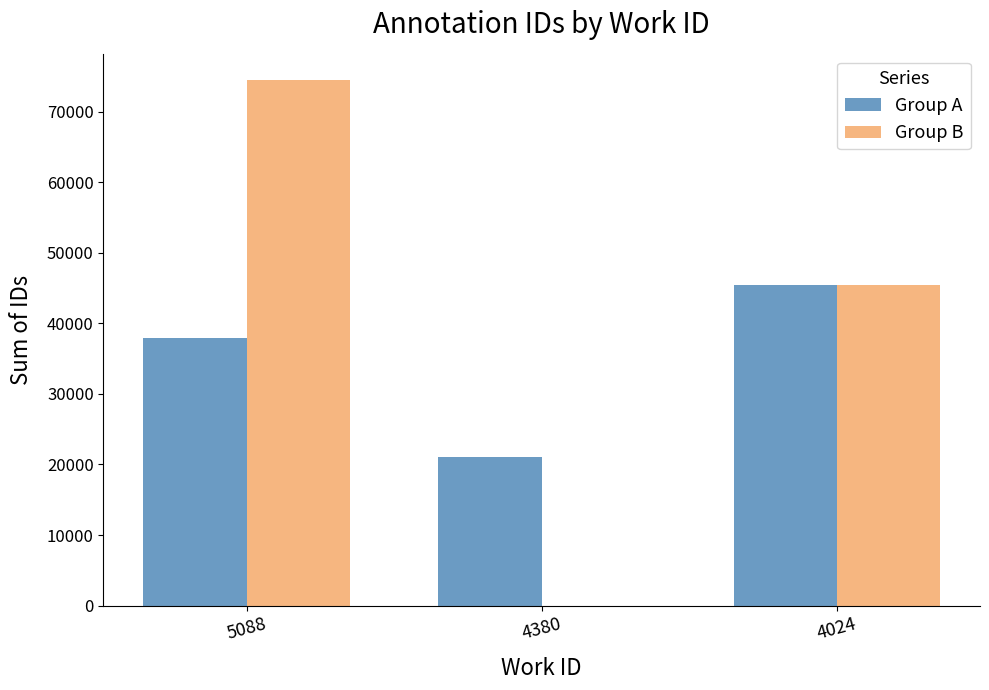

Is it true that Group B equals 20016 at 4024?

False